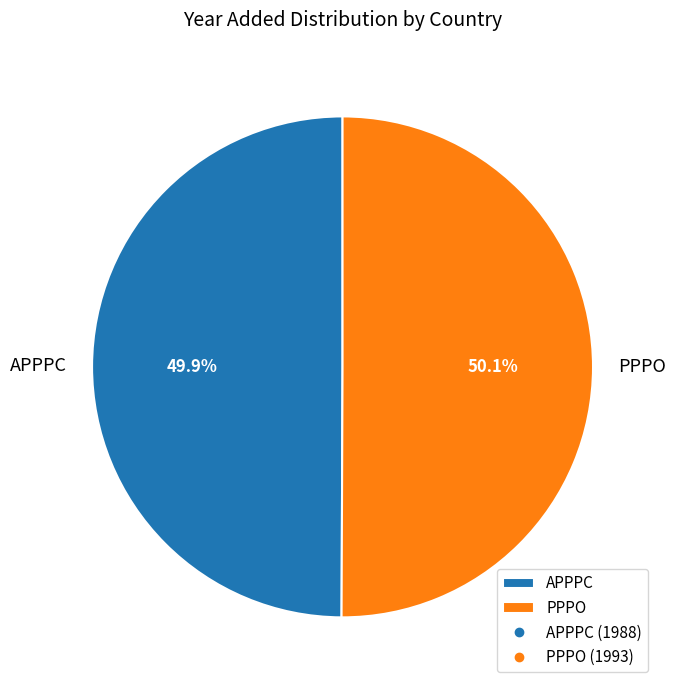

What is the ratio of the value at APPPC to the value at PPPO?

1.0